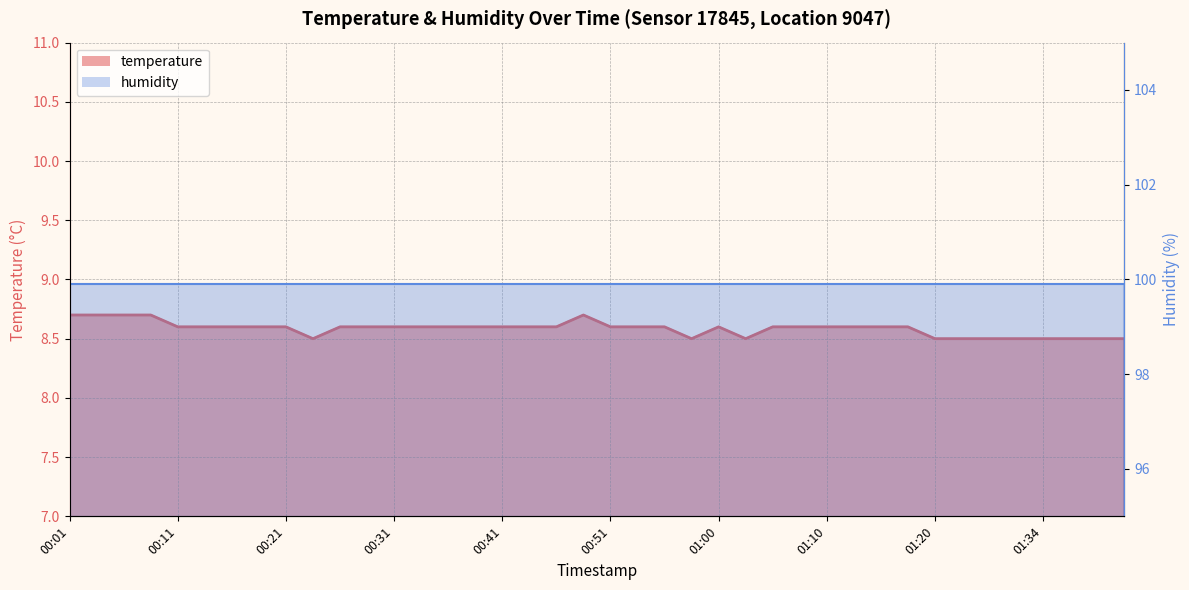

At which label is the value closest to 8?

00:23